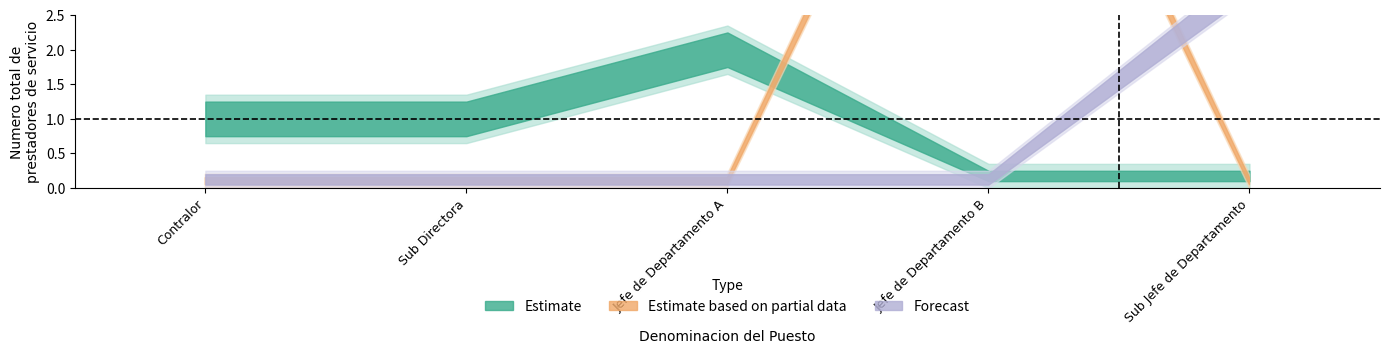

What are all the series names shown in the legend?

Estimate, Estimate based on partial data, Forecast